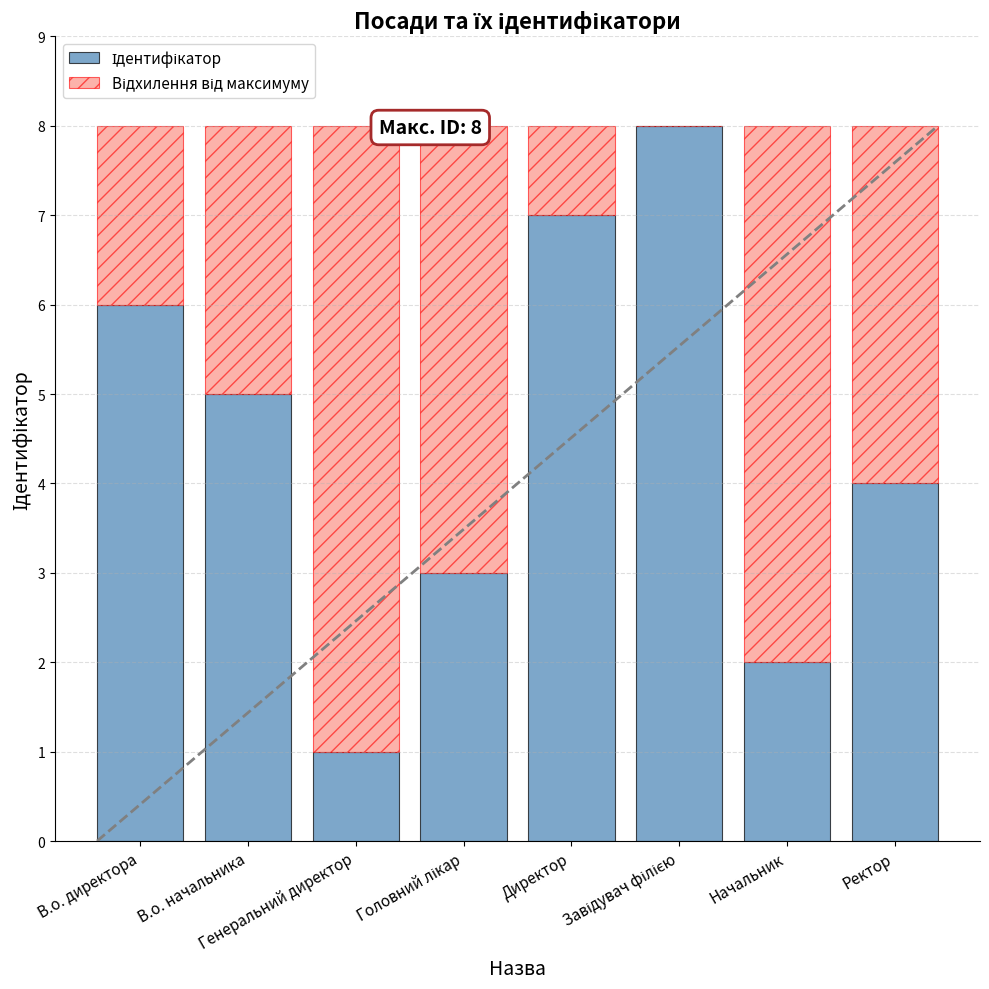

What is the label of the 8th bar from the right?

В.о. директора